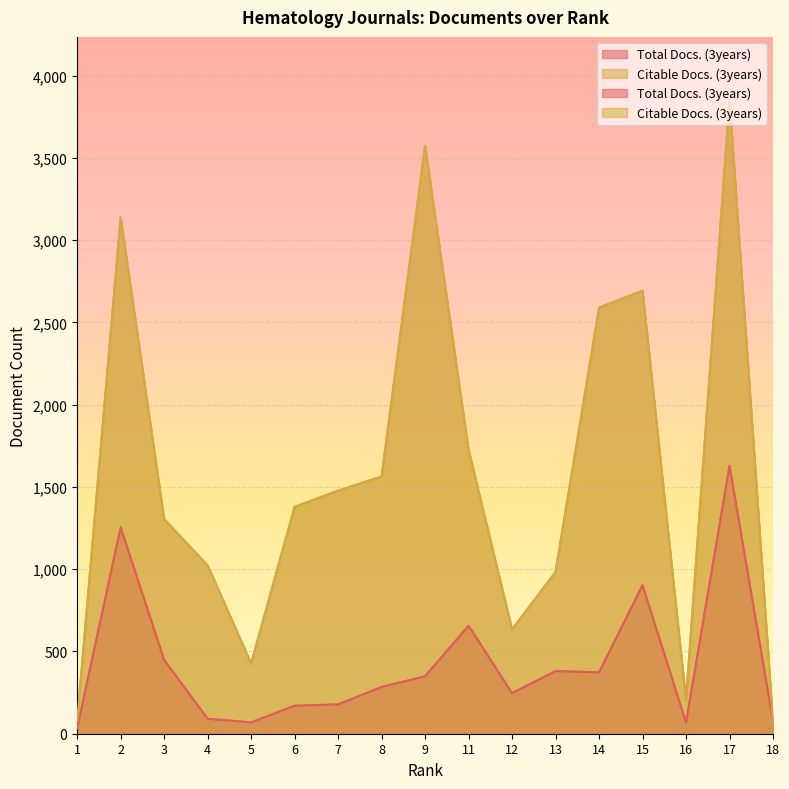

Rank the series by their maximum value, from lowest to highest.

Total Docs. (3years), Citable Docs. (3years)